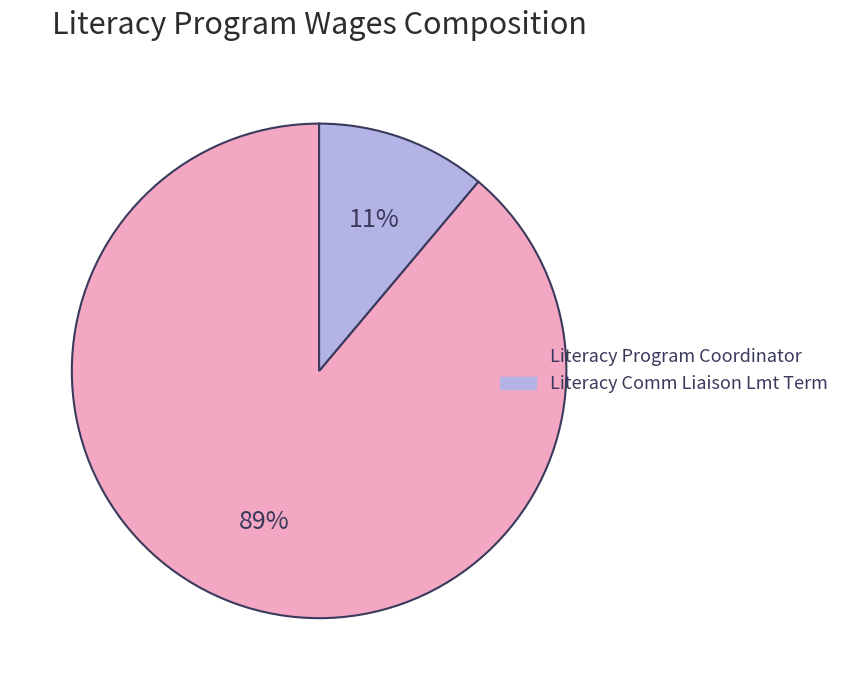

What is the largest slice in the pie chart?

Literacy Program Coordinator